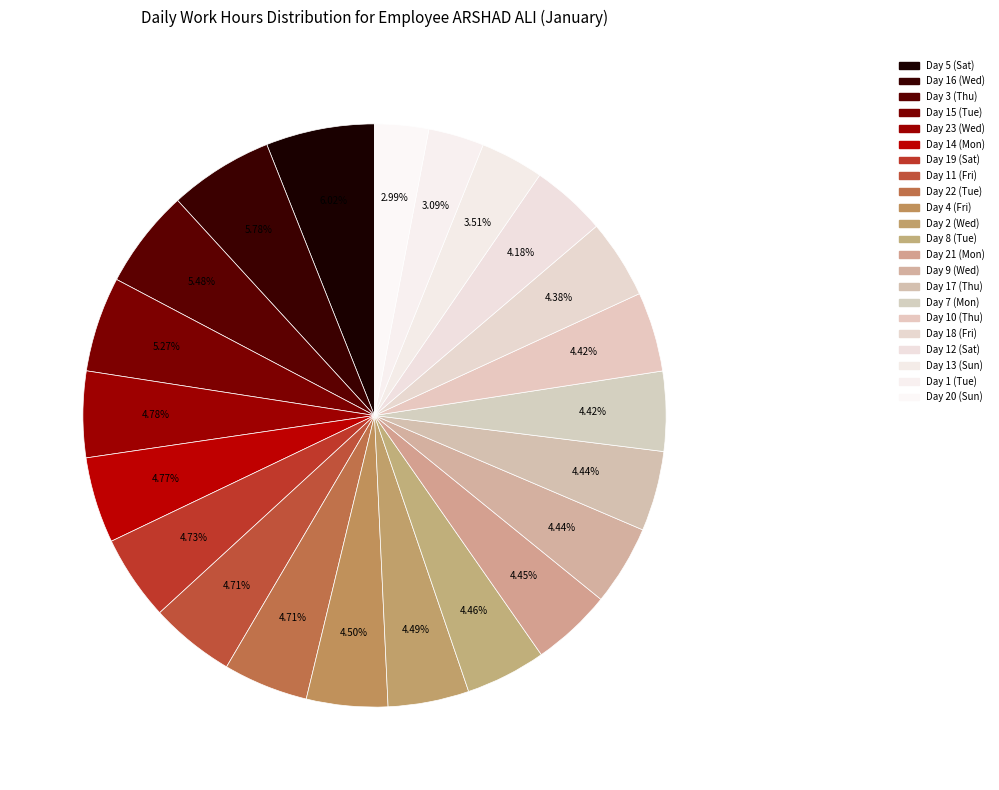

How many segments does this pie chart have?

22